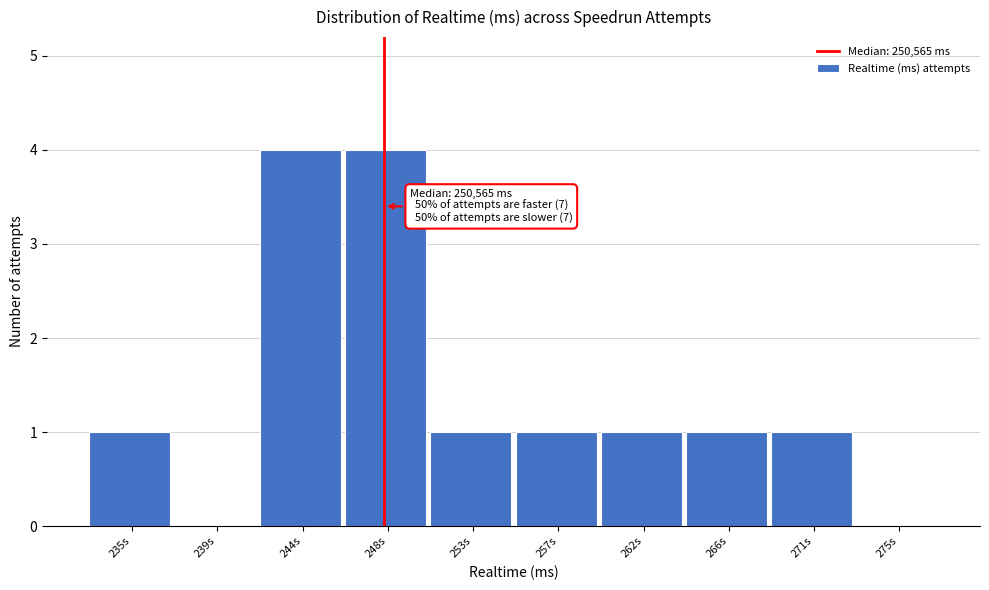

Reading right to left, transcribe all the data shown in this chart.

275s=0	271s=1	266s=1	262s=1	257s=1	253s=1	248s=4	244s=4	239s=0	235s=1